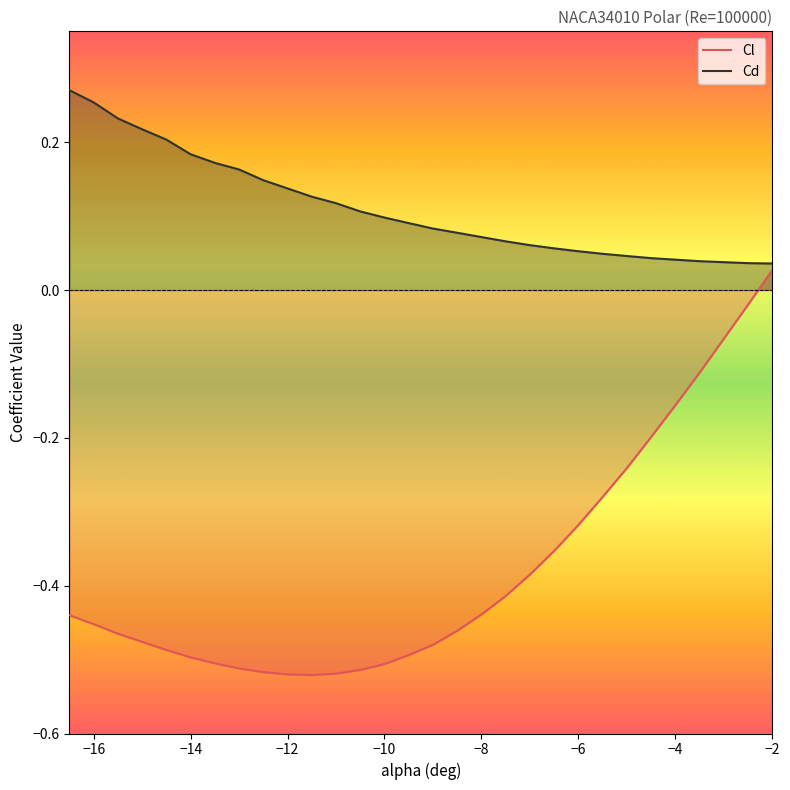

True or false: Cd and Cl cross at least once.

False